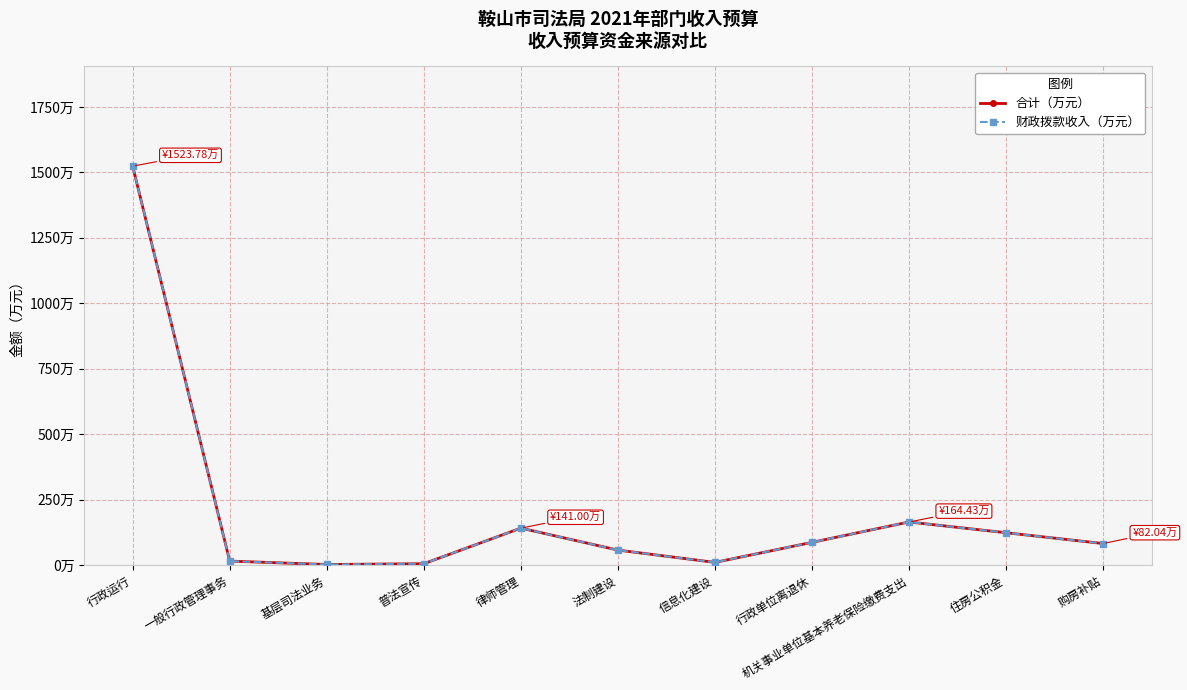

What is the difference between the second highest and second lowest values in the 财政拨款收入（万元） series?

159.4